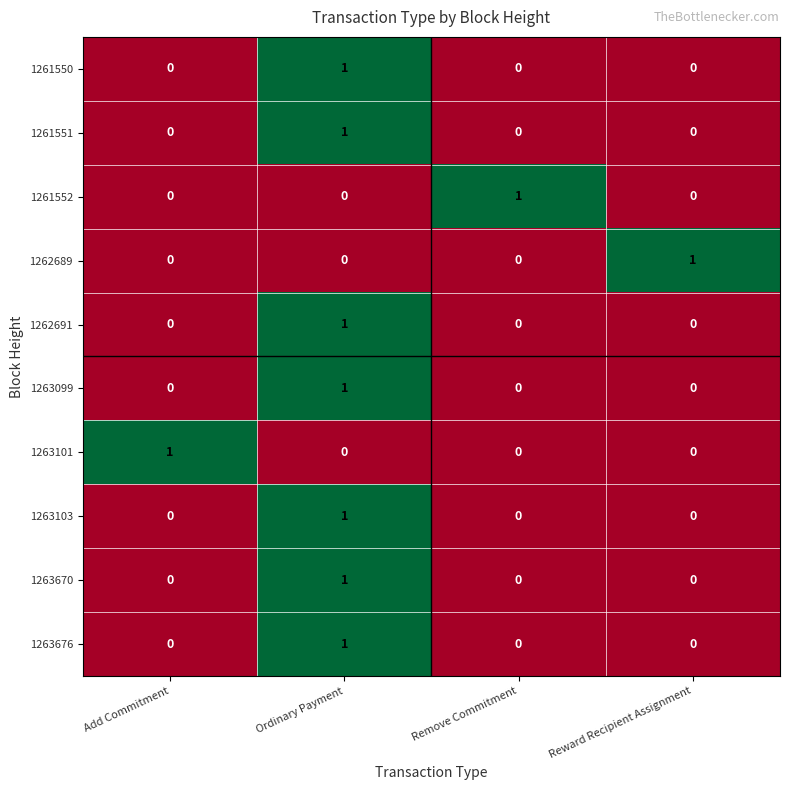

Is the value of 1263670 at Ordinary Payment greater than the value of 1262691 at Reward Recipient Assignment?

Yes